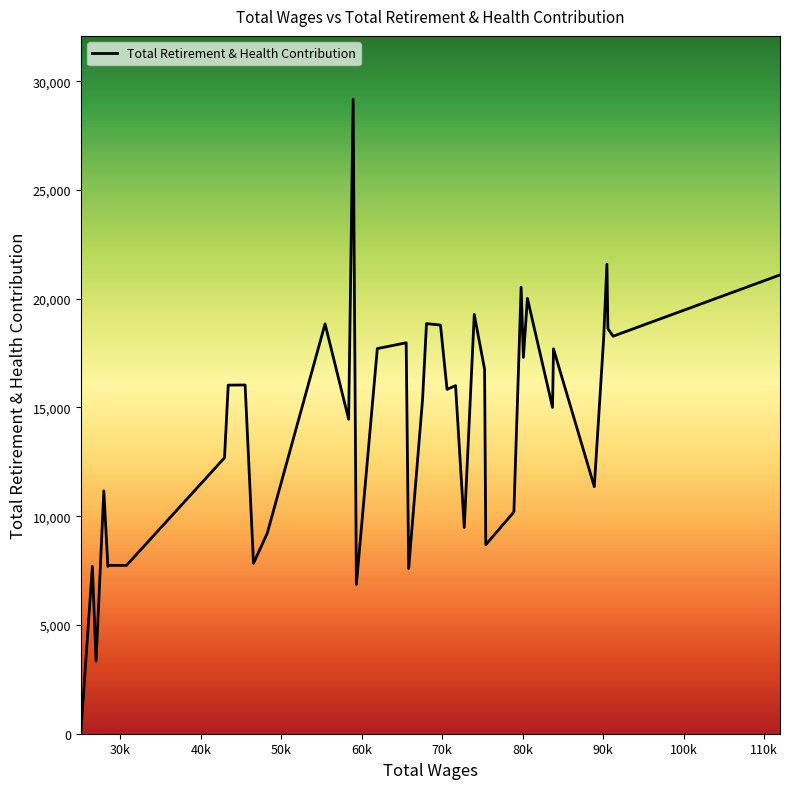

What is the greatest value displayed?

29170